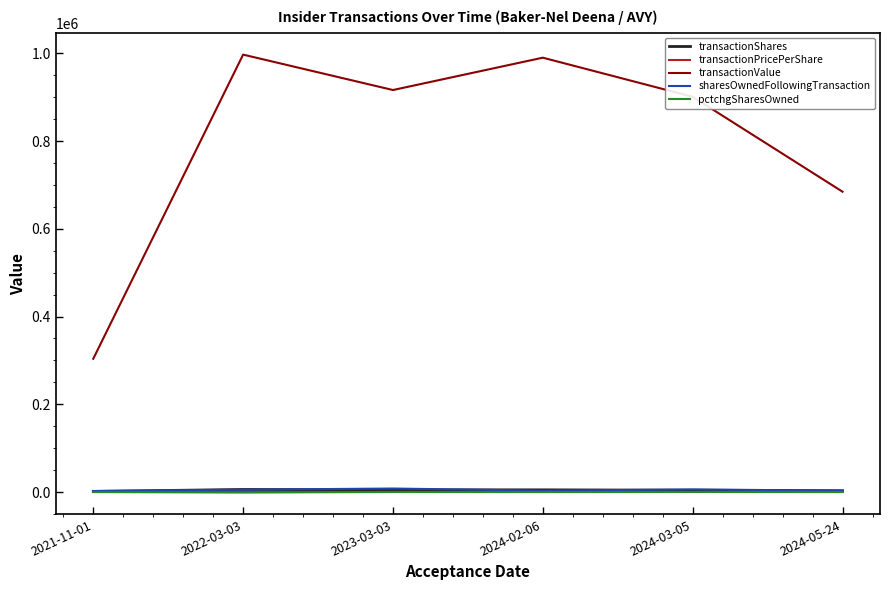

What position from the left is 2022-03-03?

2